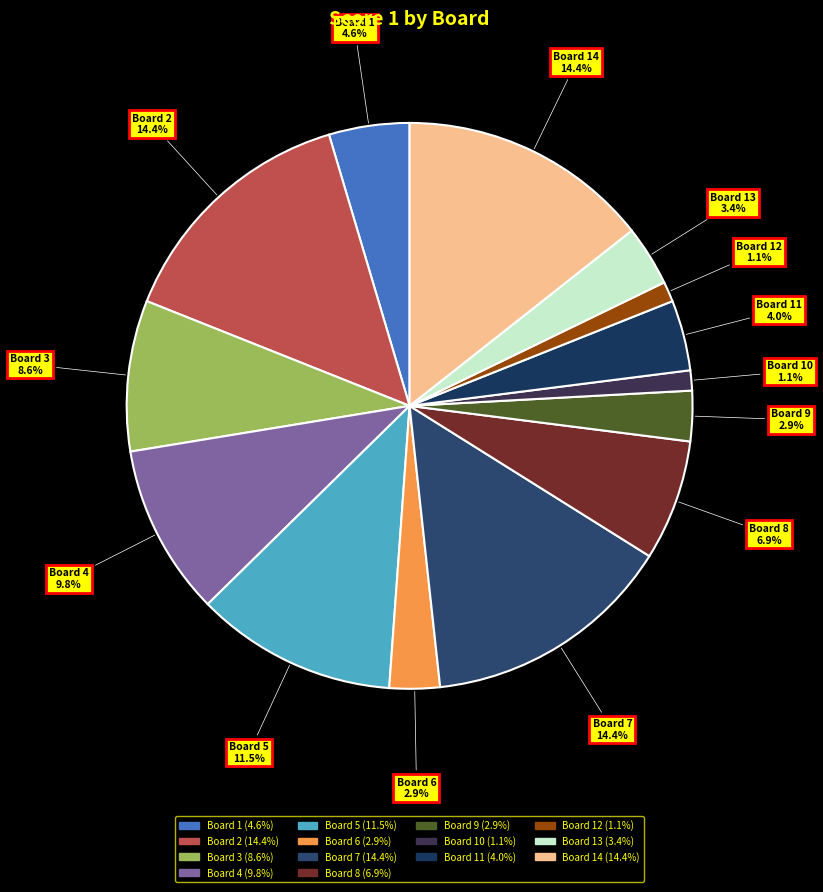

Combined, do Board 12 and Board 11 account for over 50%?

No